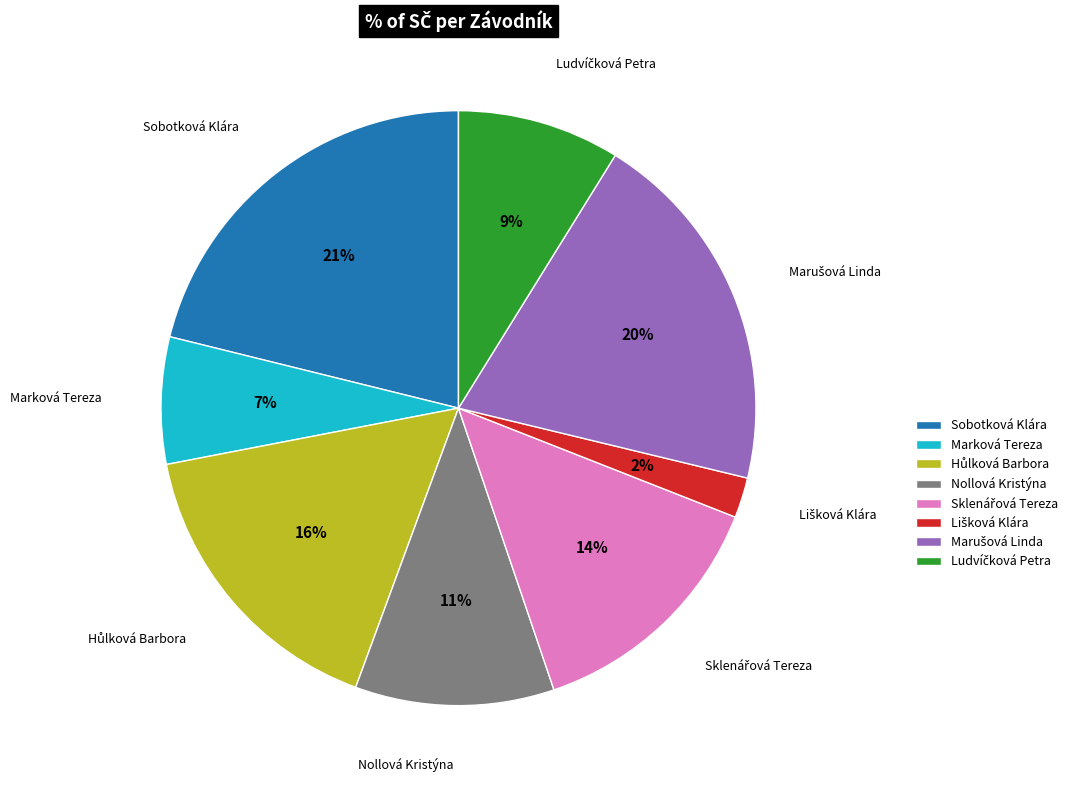

The Marková Tereza slice represents 7% of the pie. True or false?

True